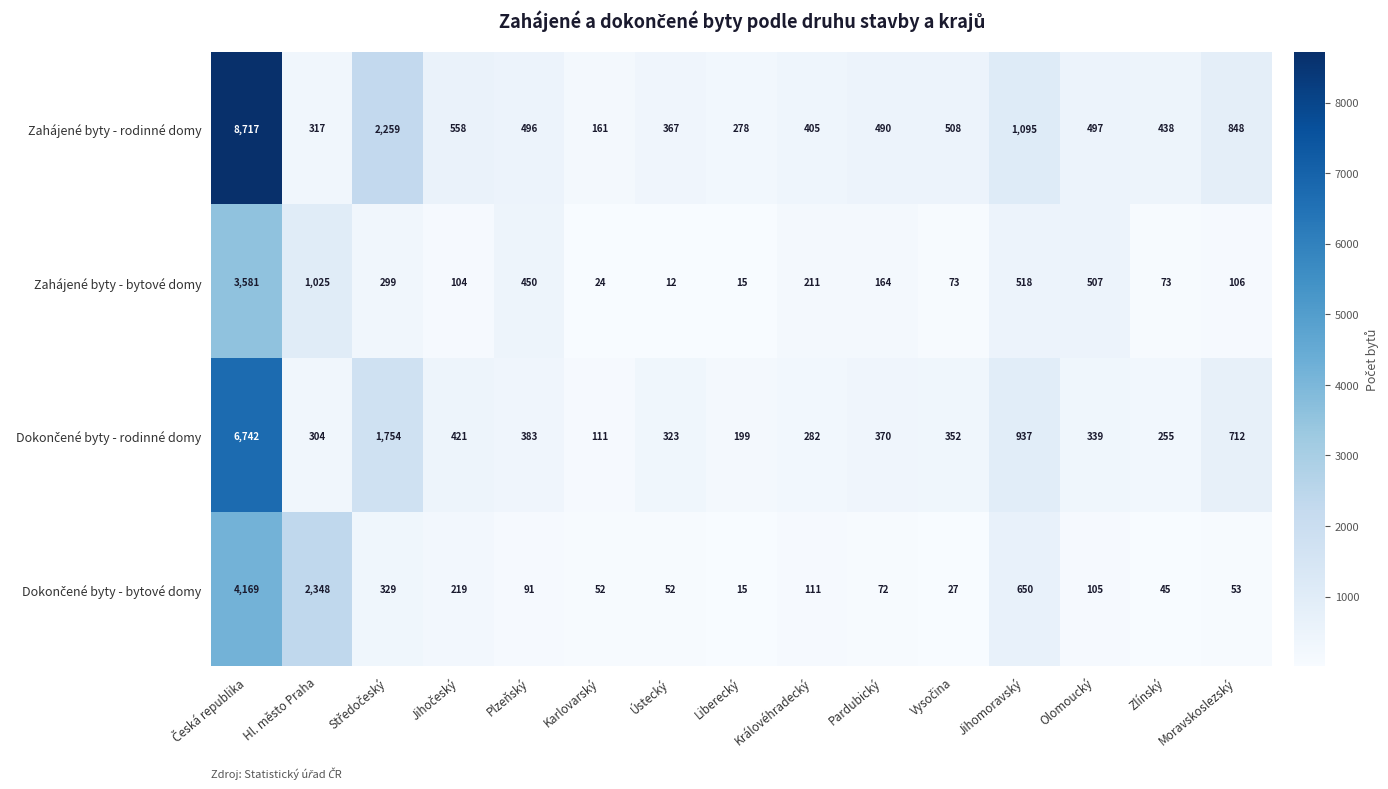

True or false: Zahájené byty - bytové domy has a value of 211 at Královéhradecký.

True